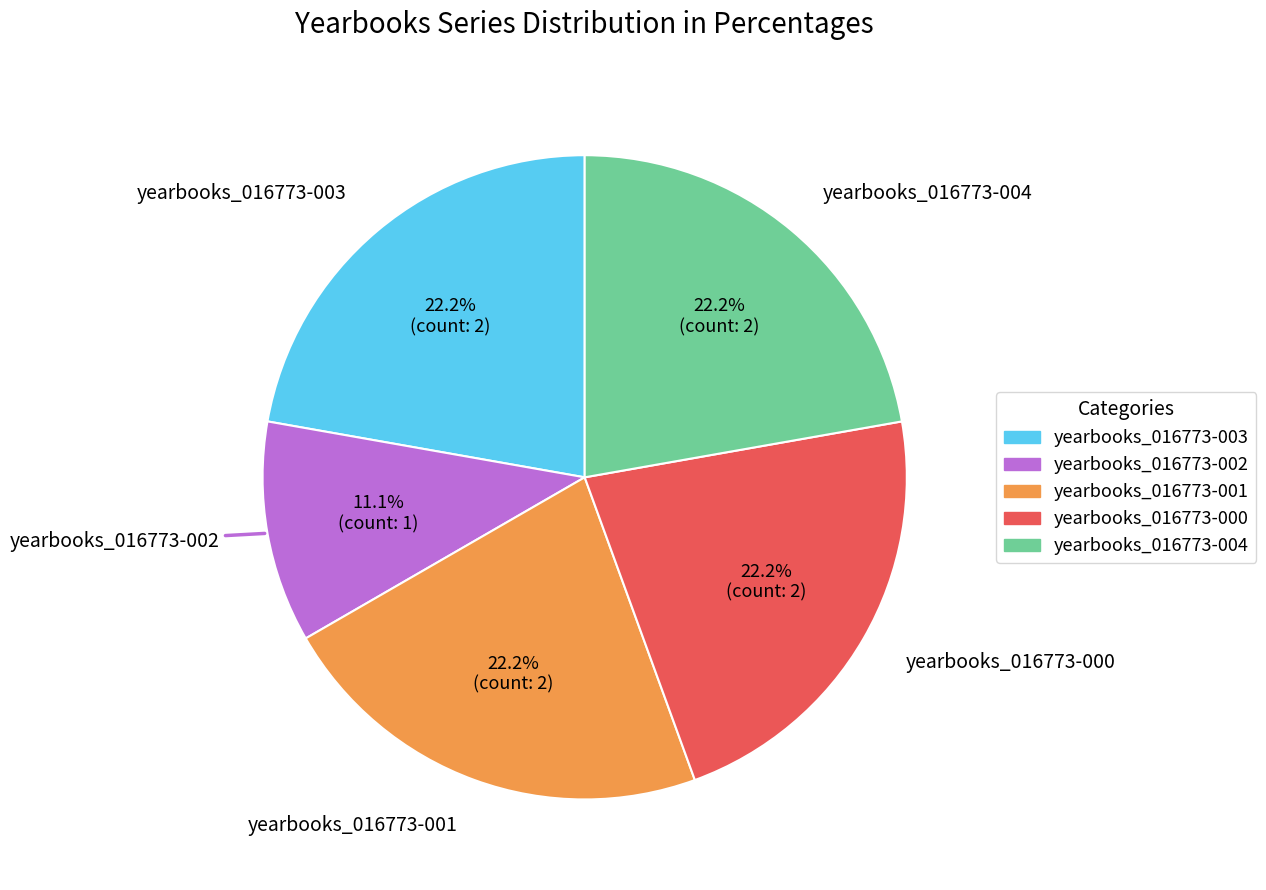

To the nearest percent, what portion does yearbooks_016773-004 represent?

22%